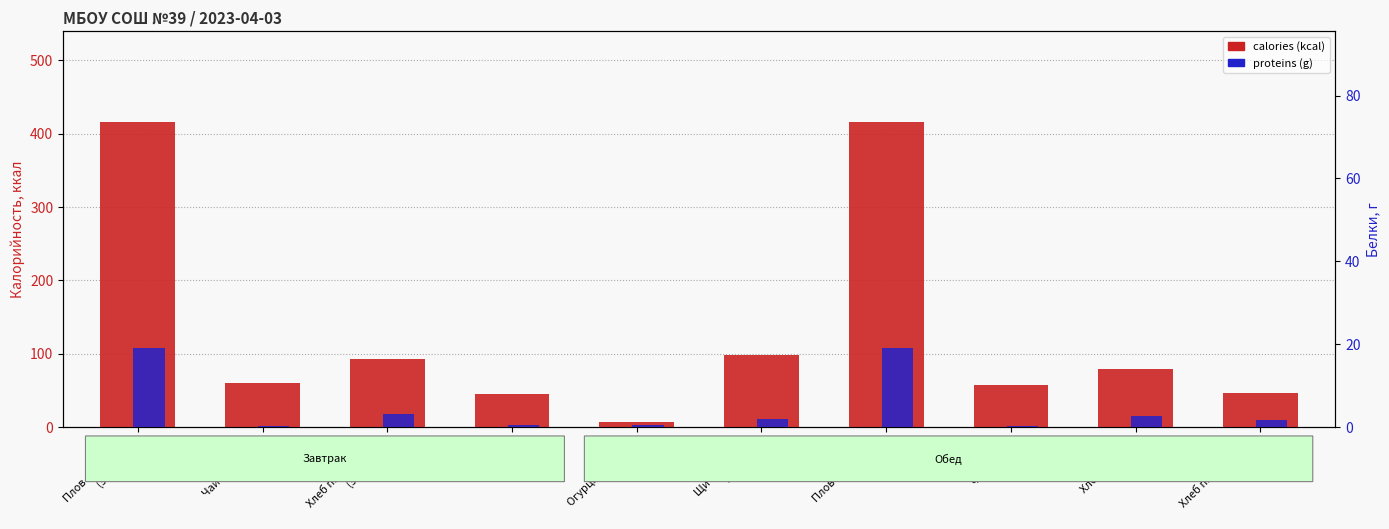

Which label corresponds to the largest value in the chart?

Плов с курицей
(обед)